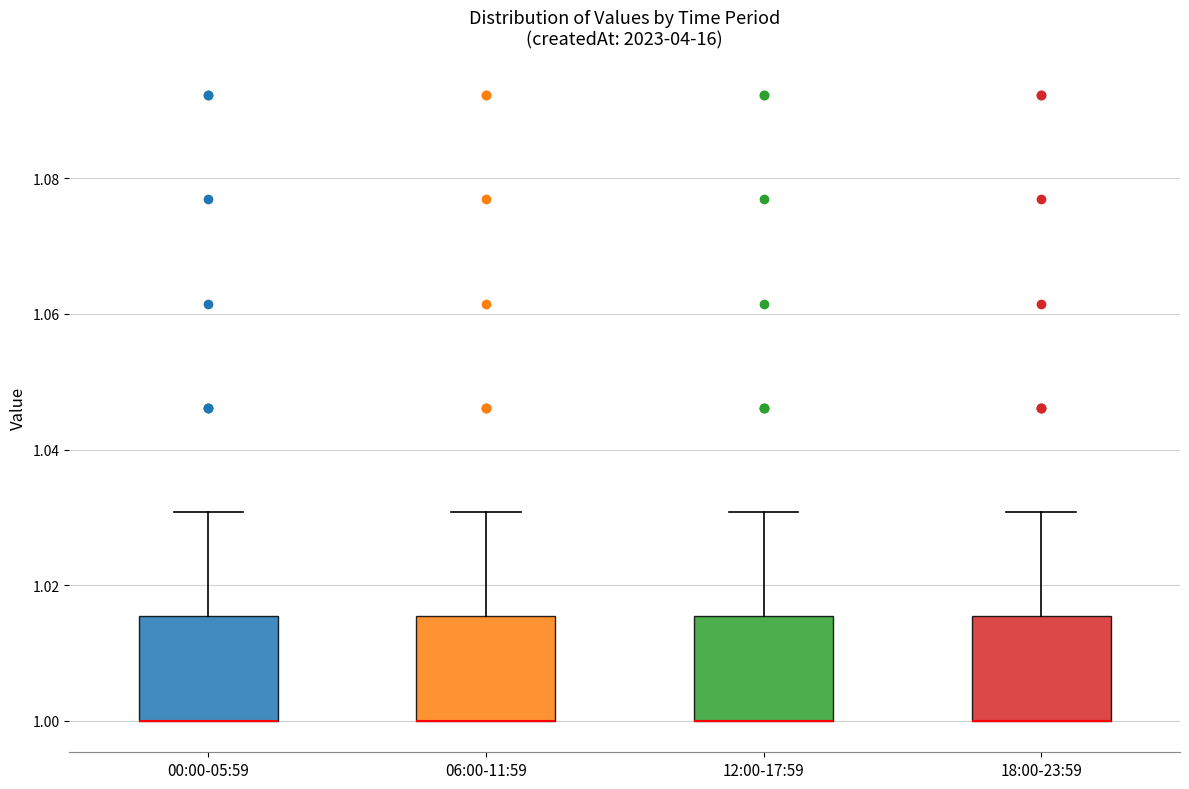

Reading left to right, transcribe this box plot: for each box, give where its median line is, the range the box spans, and where its two whiskers end, as read against the y-axis. The values are not printed on the chart, so give them approximately, as read against the axis.

00:00-05:59: median 1.000 (drawn on the box's lower edge), box 1.000 to 1.016, whiskers 1.000 to 1.030
06:00-11:59: median 1.000 (drawn on the box's lower edge), box 1.000 to 1.016, whiskers 1.000 to 1.030
12:00-17:59: median 1.000 (drawn on the box's lower edge), box 1.000 to 1.016, whiskers 1.000 to 1.030
18:00-23:59: median 1.000 (drawn on the box's lower edge), box 1.000 to 1.016, whiskers 1.000 to 1.030